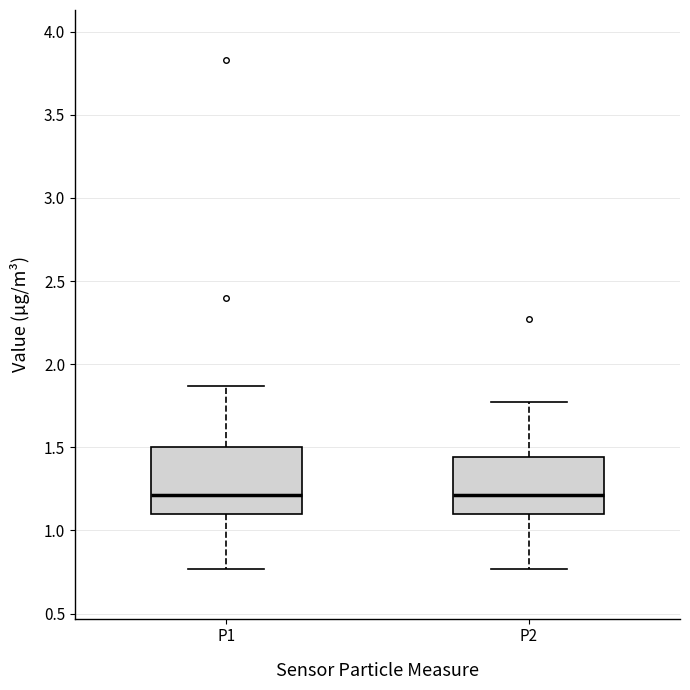

Which box is the tallest, from its lower edge to its upper edge?

P1